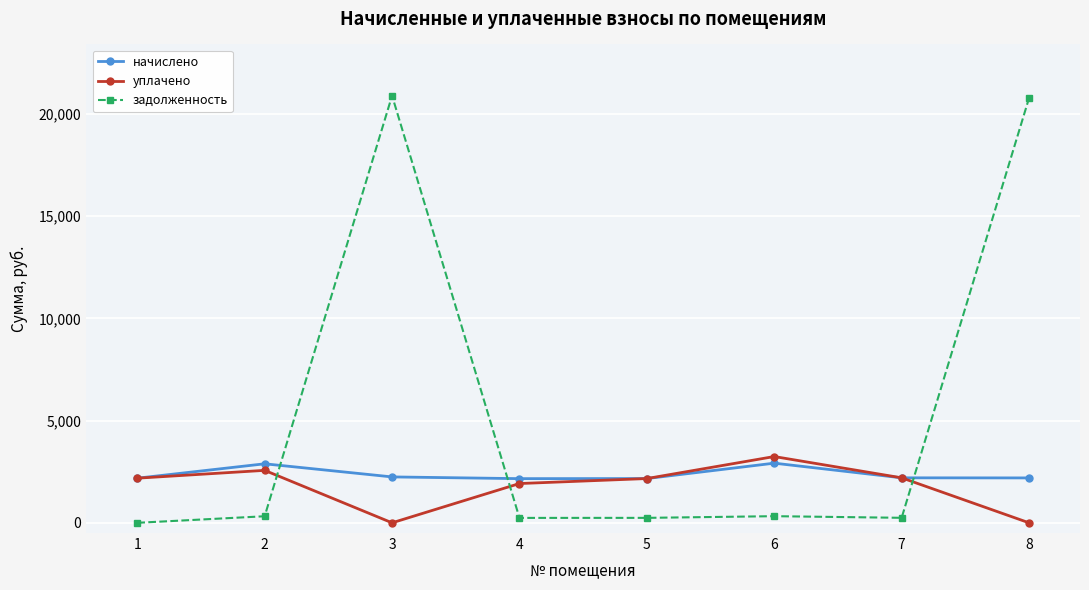

Which series has the largest total across all categories?

задолженность